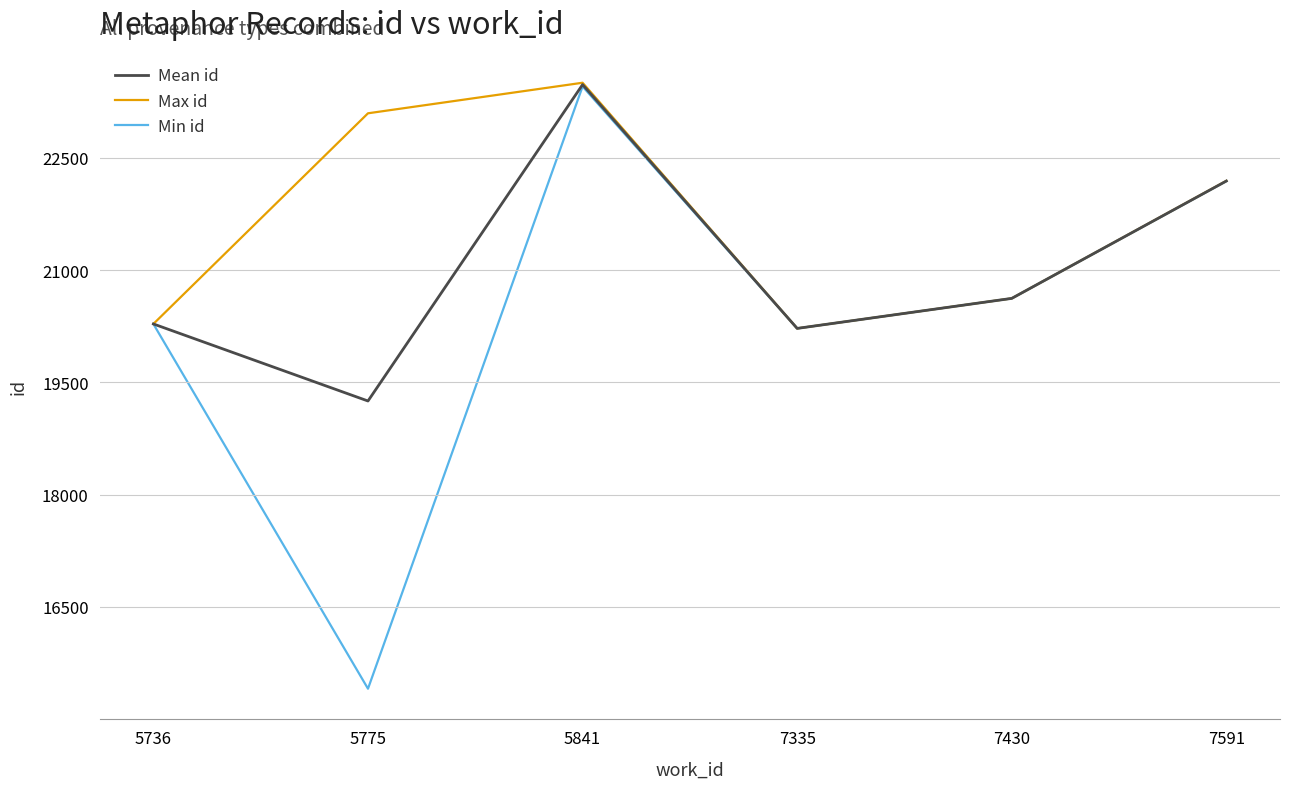

What is the greatest value displayed?

23501.0